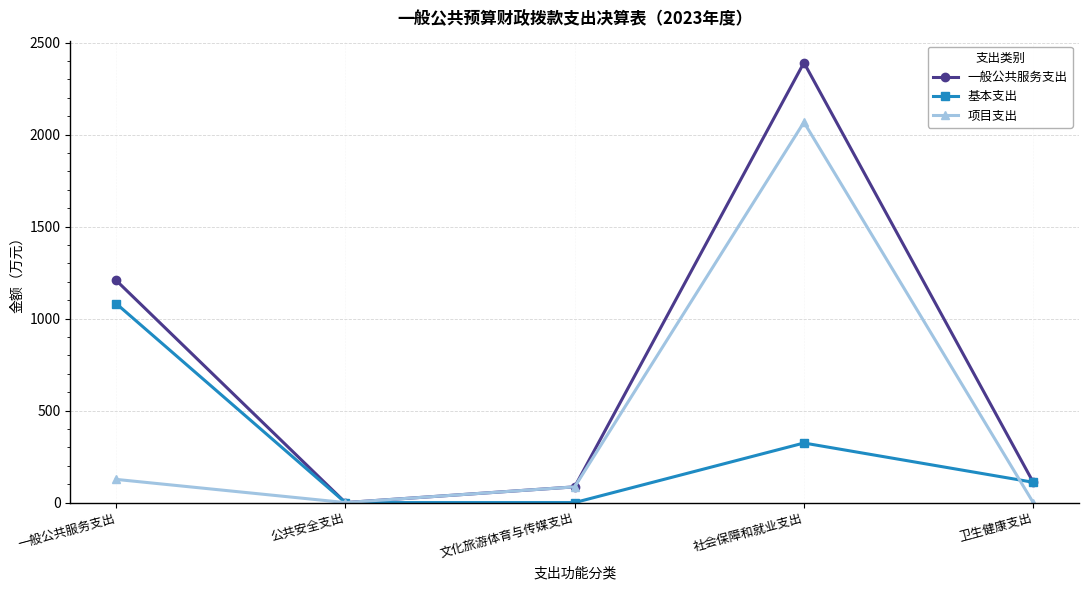

In 项目支出, how many points are higher than both neighbors (excluding endpoints)?

1